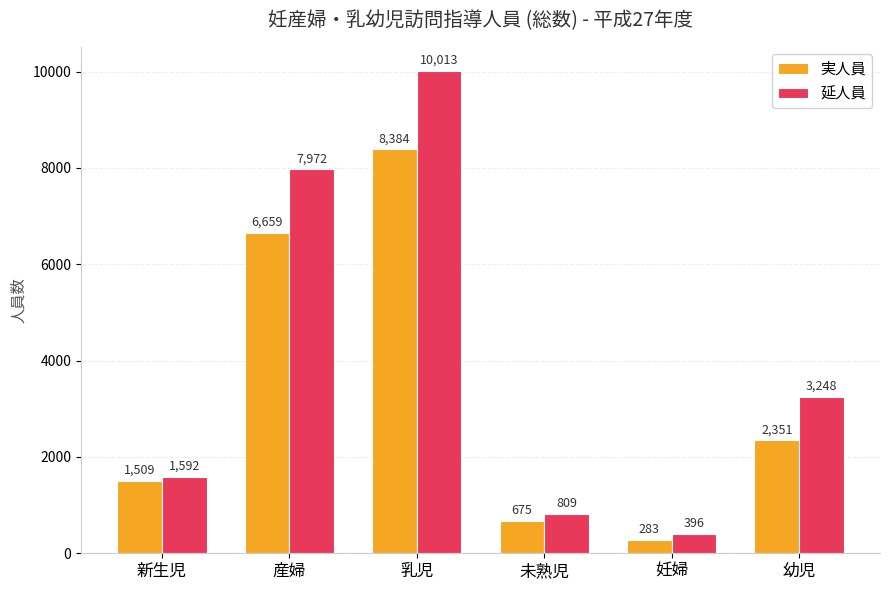

The value of 実人員 at 未熟児 is 245. True or false?

False